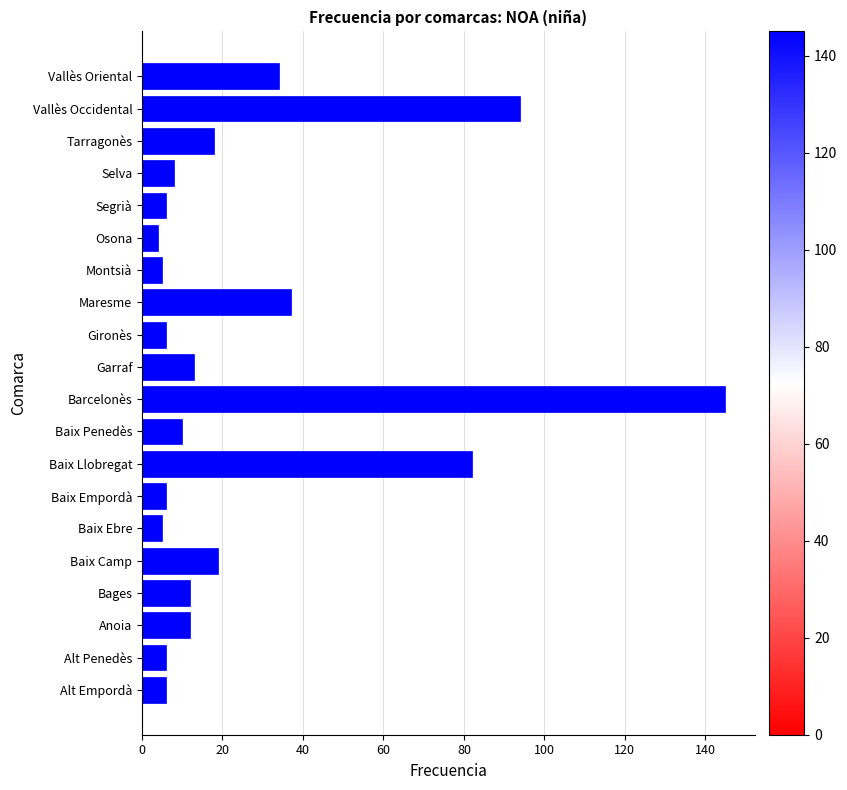

The value at Baix Camp is 4. True or false?

False